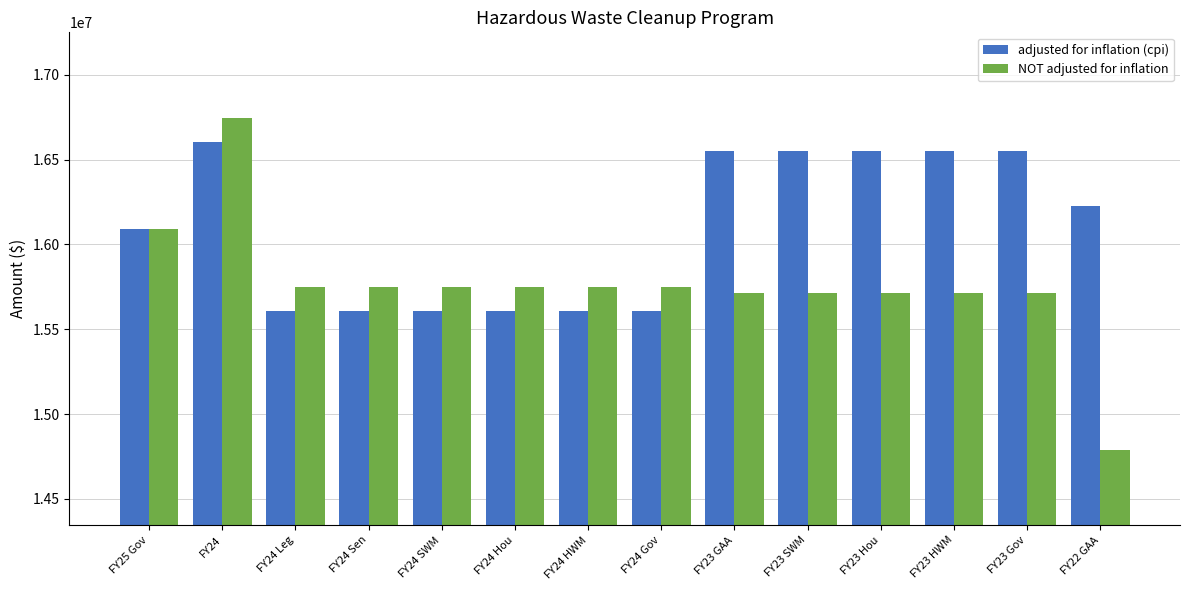

At which category is the sum across all series the highest?

FY24